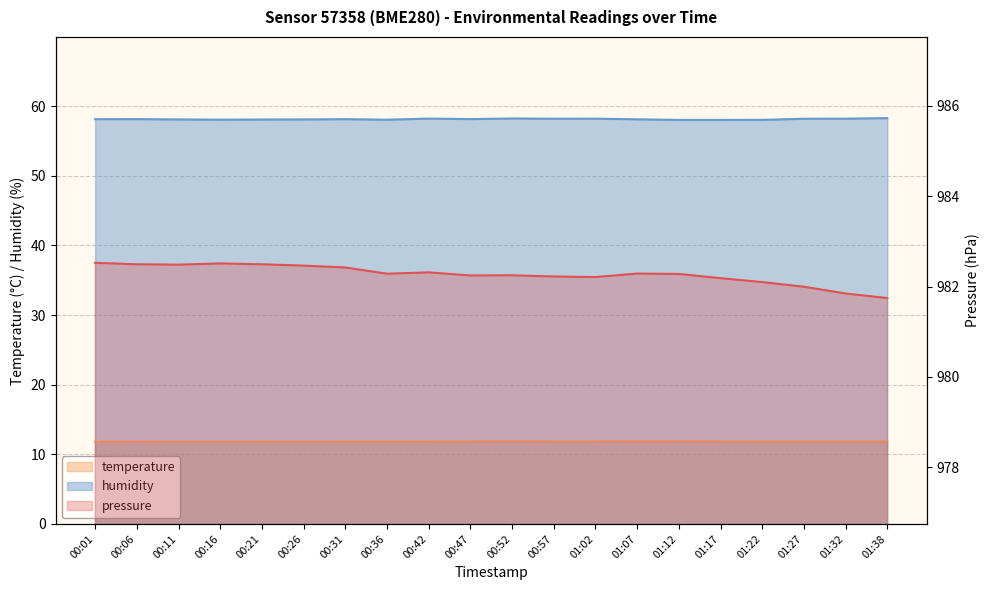

The humidity series shows 58.2 at 00:57. True or false?

True